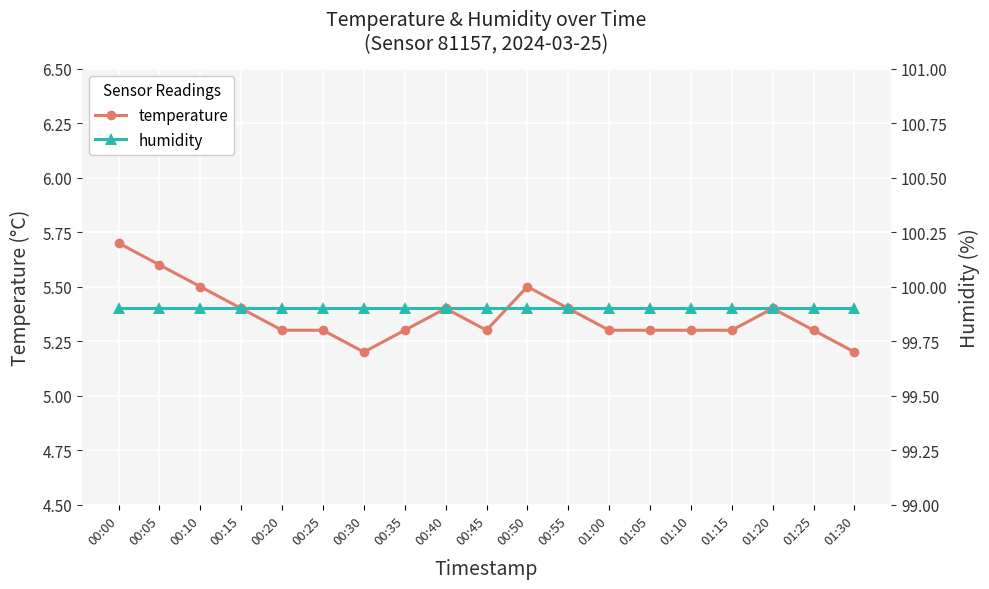

Which category has the highest value in the temperature series?

00:00